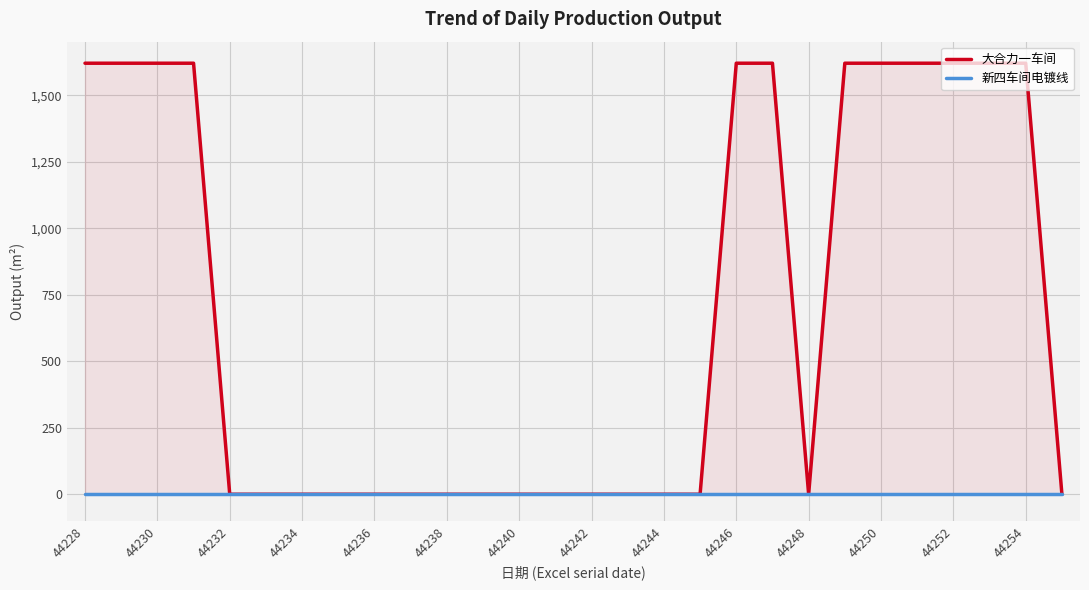

True or false: 大合力一车间 has more than 1 points higher than both neighbors.

False